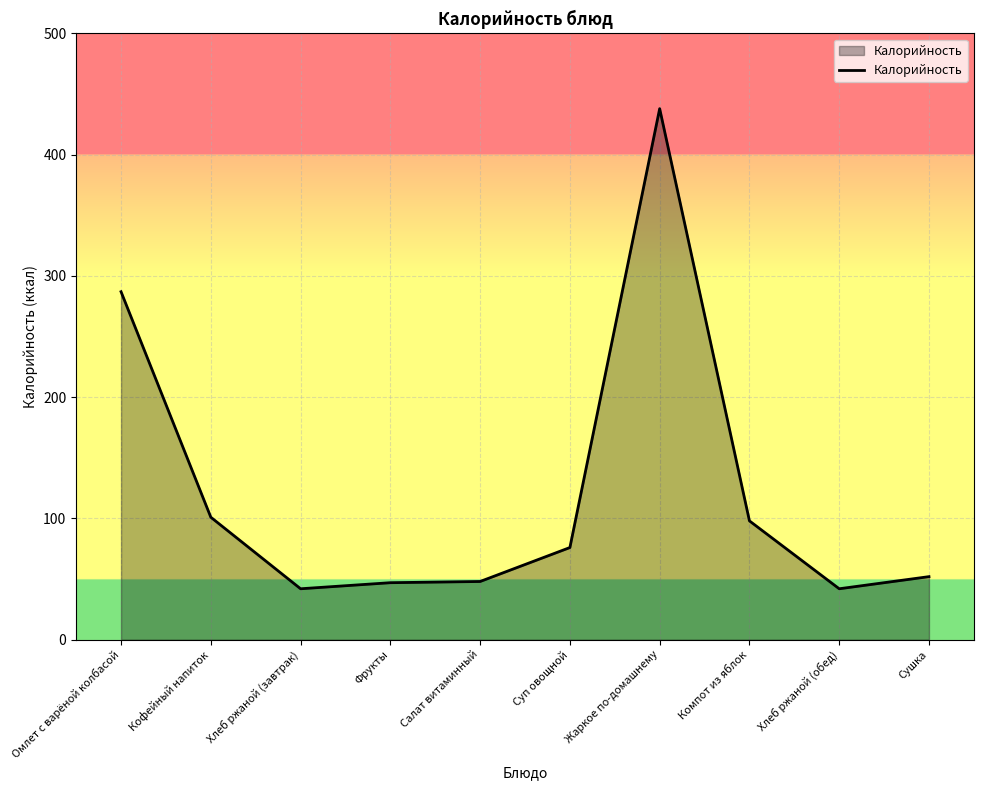

What is the ratio of the value at Салат витаминный to the value at Компот из яблок?

0.5